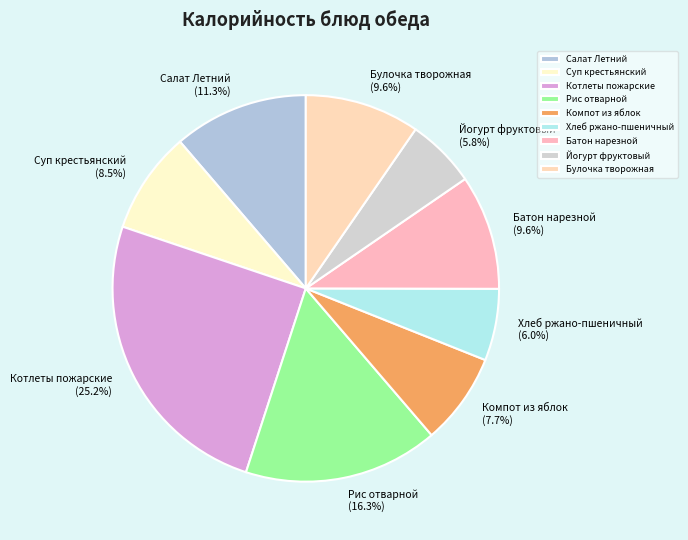

Do Компот из яблок and Хлеб ржано-пшеничный together represent more than half of the pie?

No